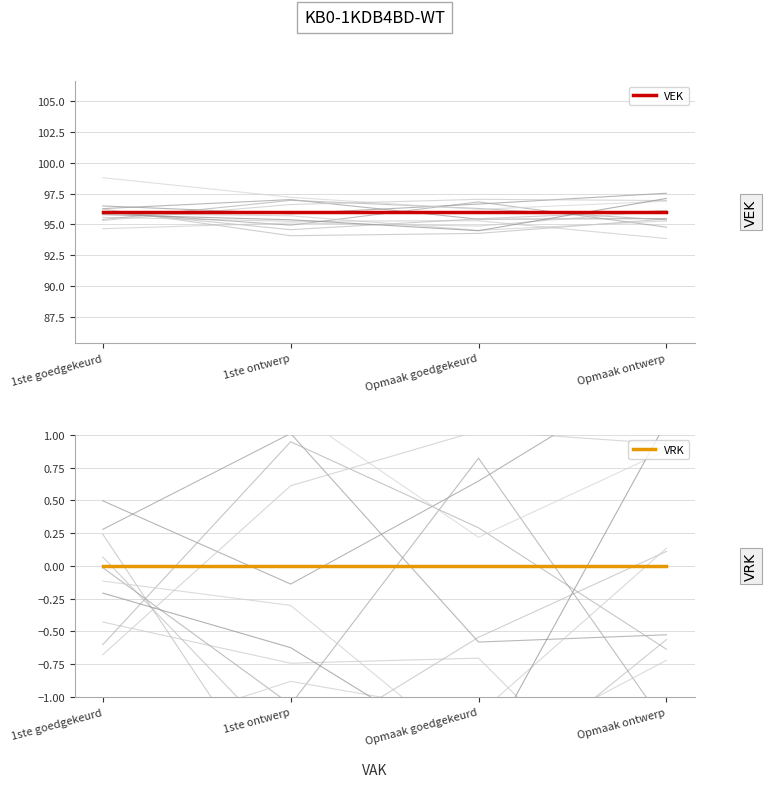

What value does the VEK series have at 1ste ontwerp?

96